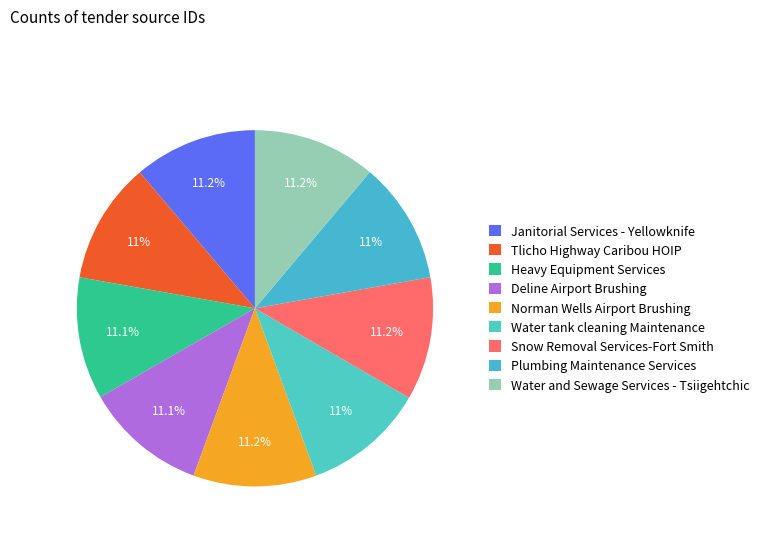

How many segments does this pie chart have?

9